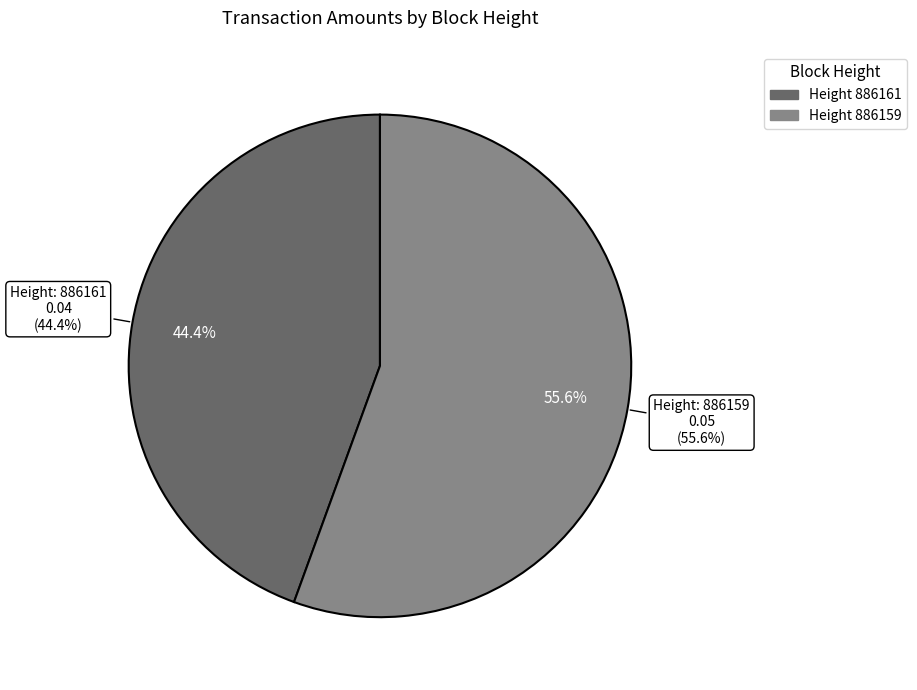

Which category accounts for the majority?

886159